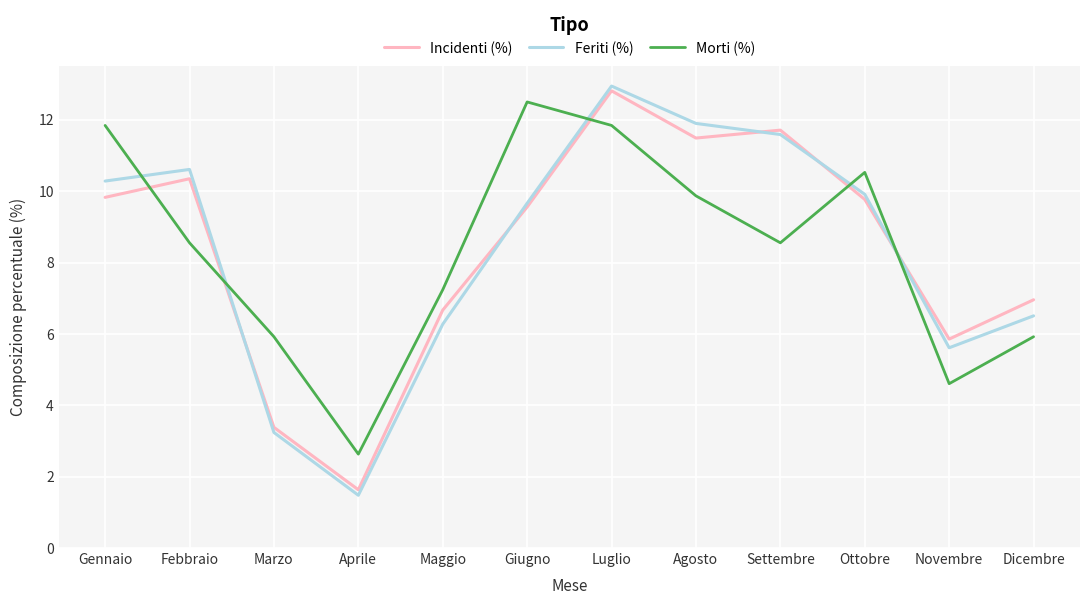

In Feriti (%), how many points are higher than both neighbors (excluding endpoints)?

2